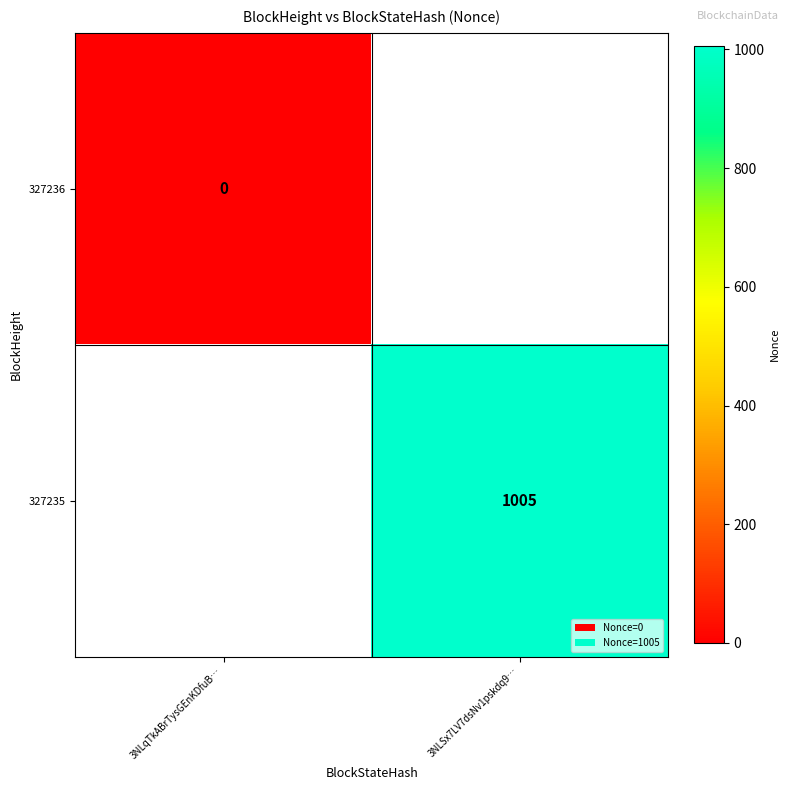

True or false: 327235 has a value of 376 at 3NLSx7LV7dsNv1pskdq9….

False